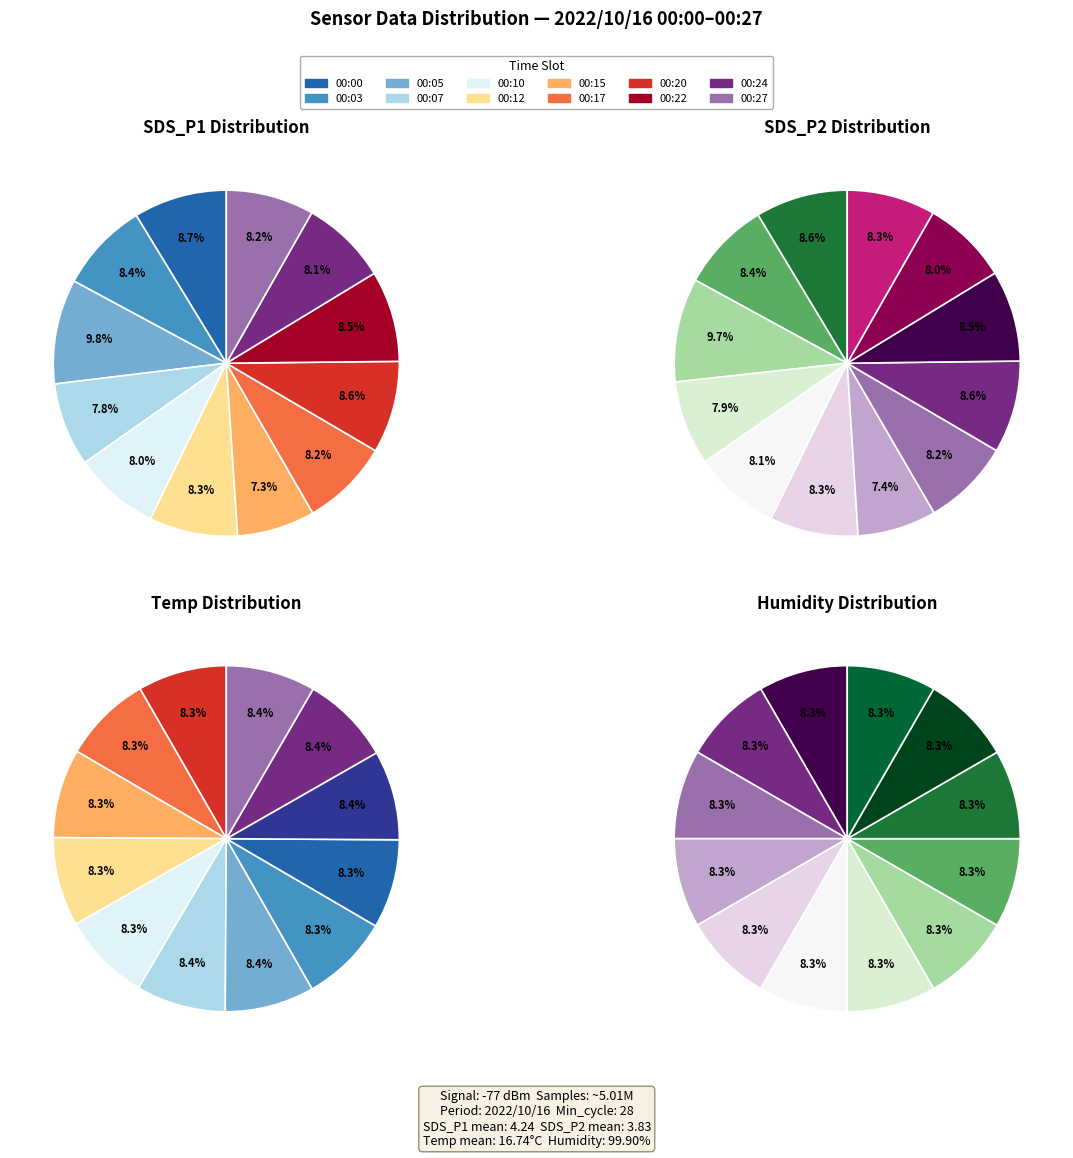

Is there a majority slice in this chart?

No